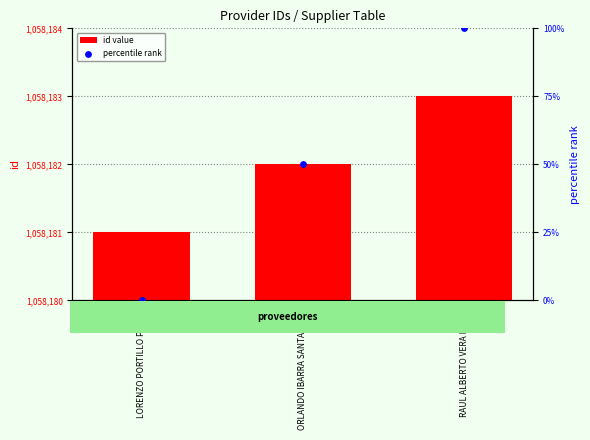

What is the total value across all series at LORENZO PORTILLO PEREZ?

1058181